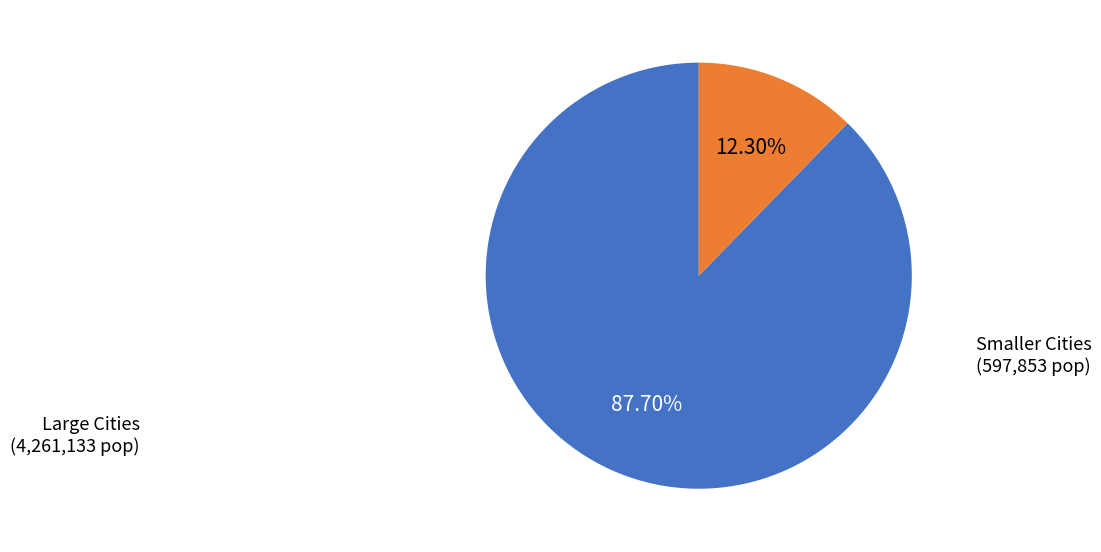

Is there a majority slice in this chart?

Yes